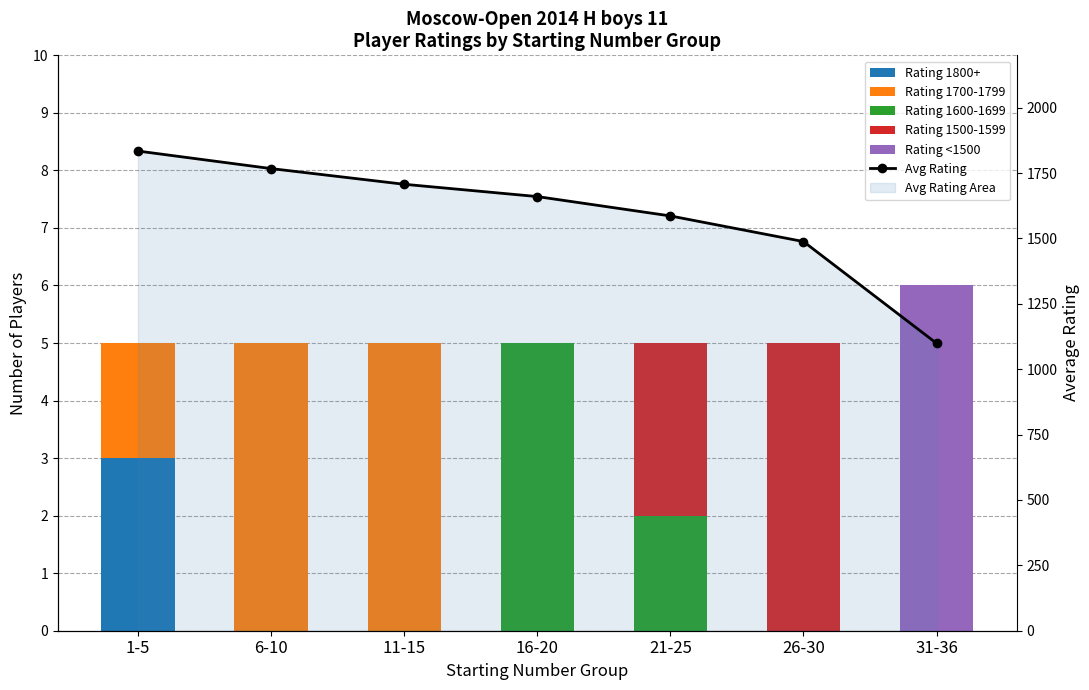

Which series has the largest range (max minus min)?

Avg Rating